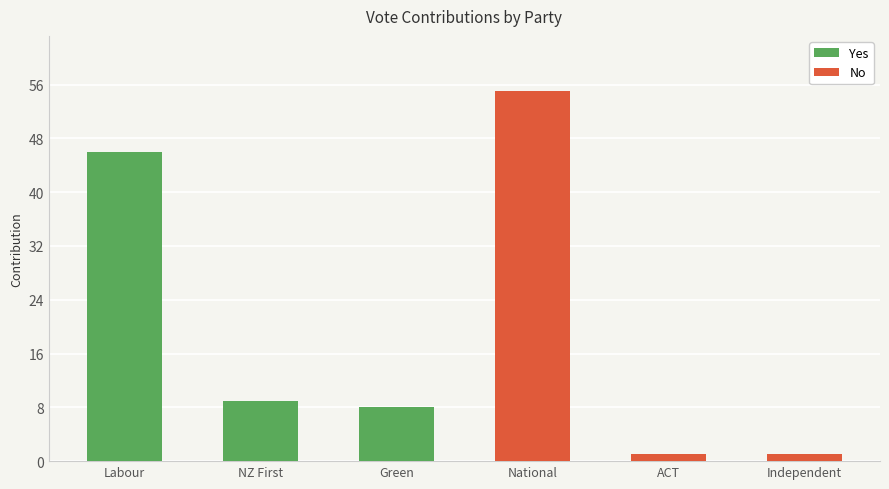

How many bars are there in total?

6